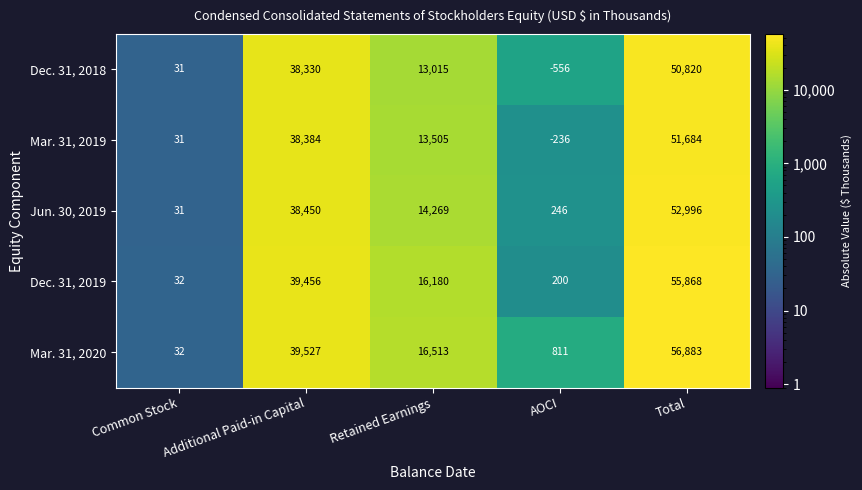

Between Retained Earnings and AOCI, which series saw the biggest shift?

Dec. 31, 2019